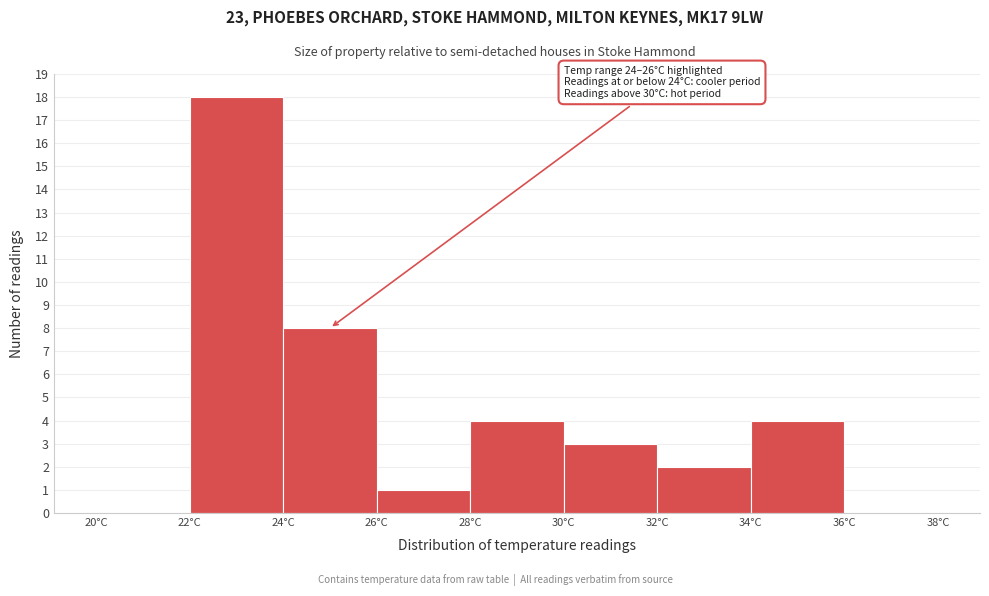

Which range on the x-axis has the tallest bar?

22 to 24